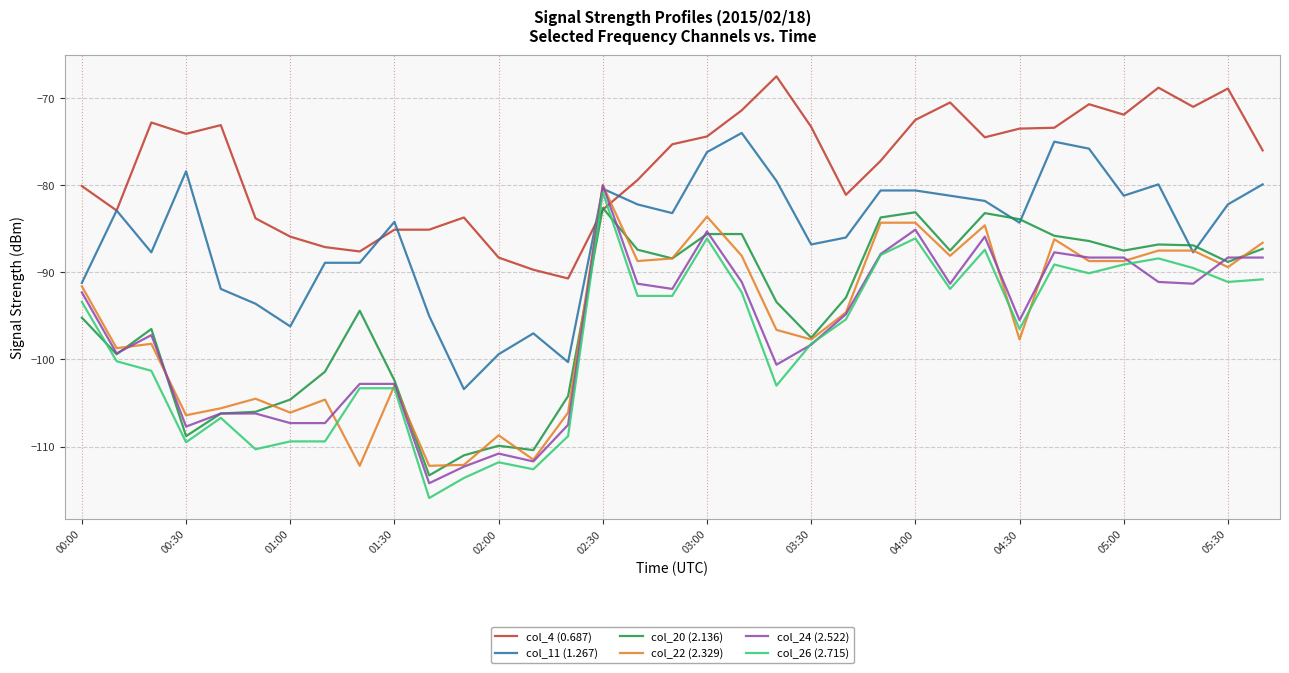

What is the minimum value for col_24 (2.522)?

-114.2